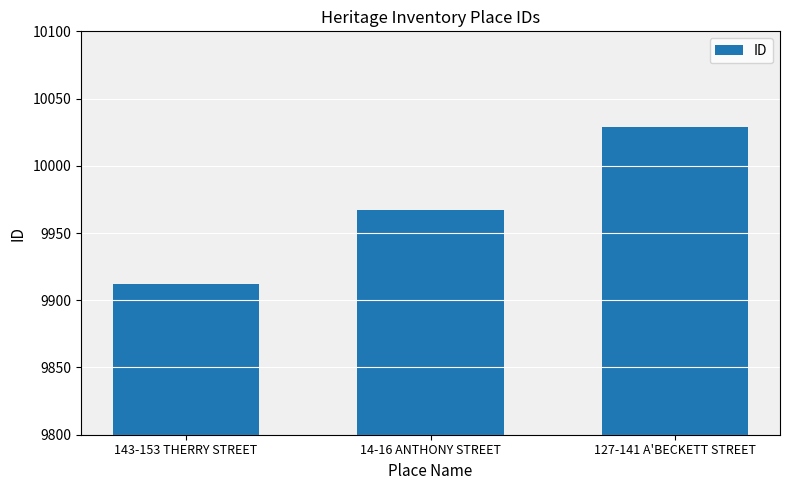

What is the ratio of the value at 127-141 A'BECKETT STREET to the value at 14-16 ANTHONY STREET?

1.0